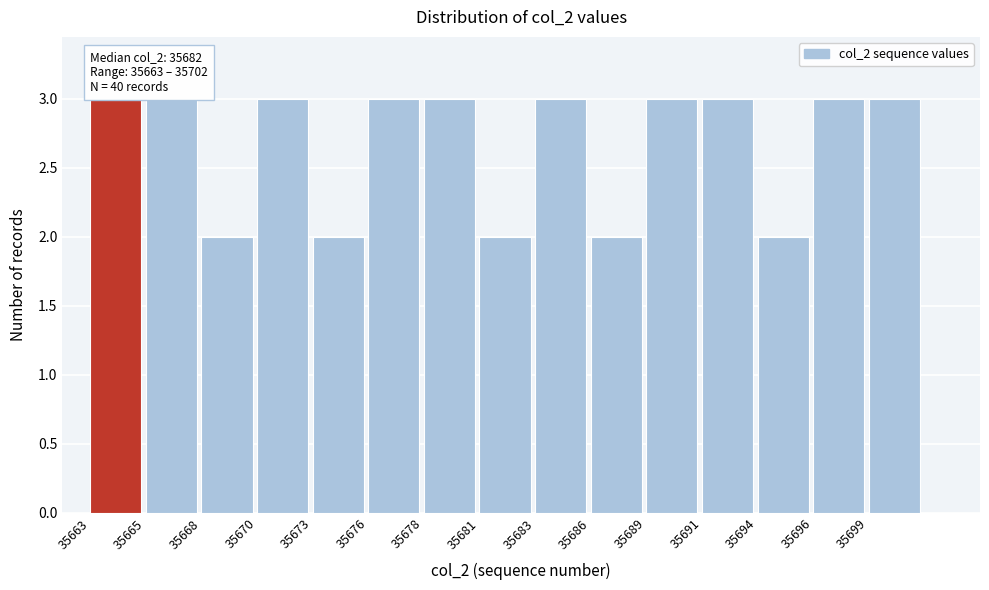

Reading left to right, list all the values displayed in this chart.

3	3	2	3	2	3	3	2	3	2	3	3	2	3	3